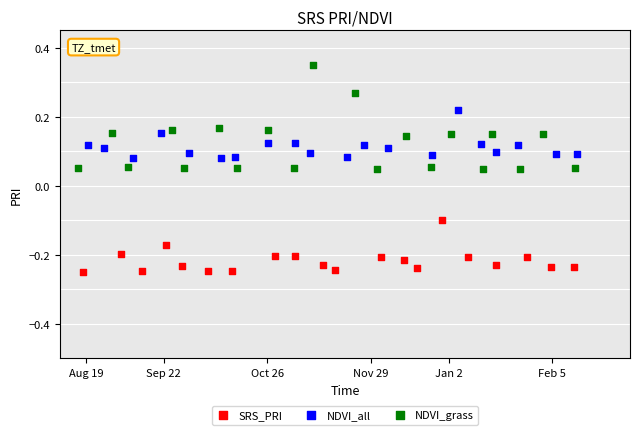

Which series reaches the maximum Y coordinate?

NDVI_grass